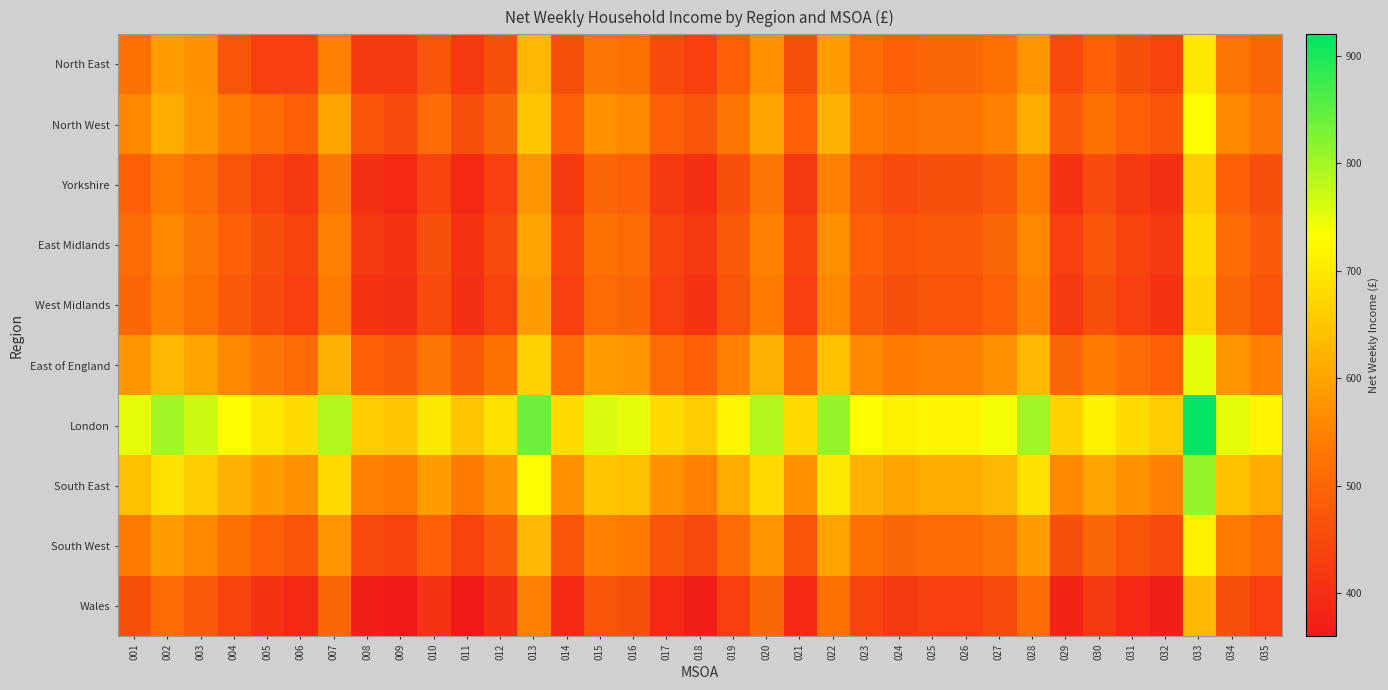

Rank the series at 003 from lowest to highest value.

Wales, Yorkshire, West Midlands, East Midlands, South West, North East, North West, East of England, South East, London